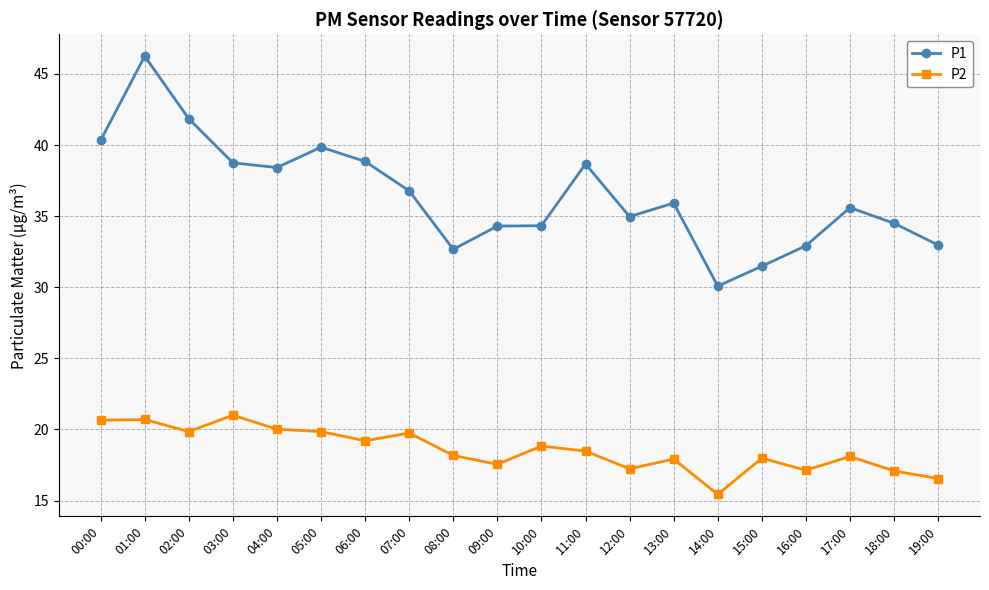

What is the difference between the maximum and minimum values in the P2 series?

5.6